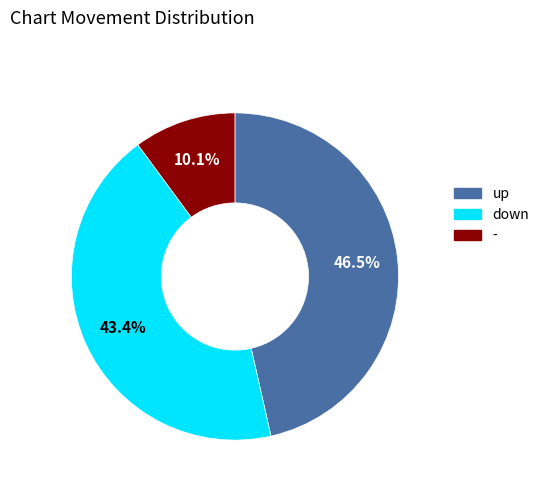

Rank the categories by value from highest to lowest.

up, down, -